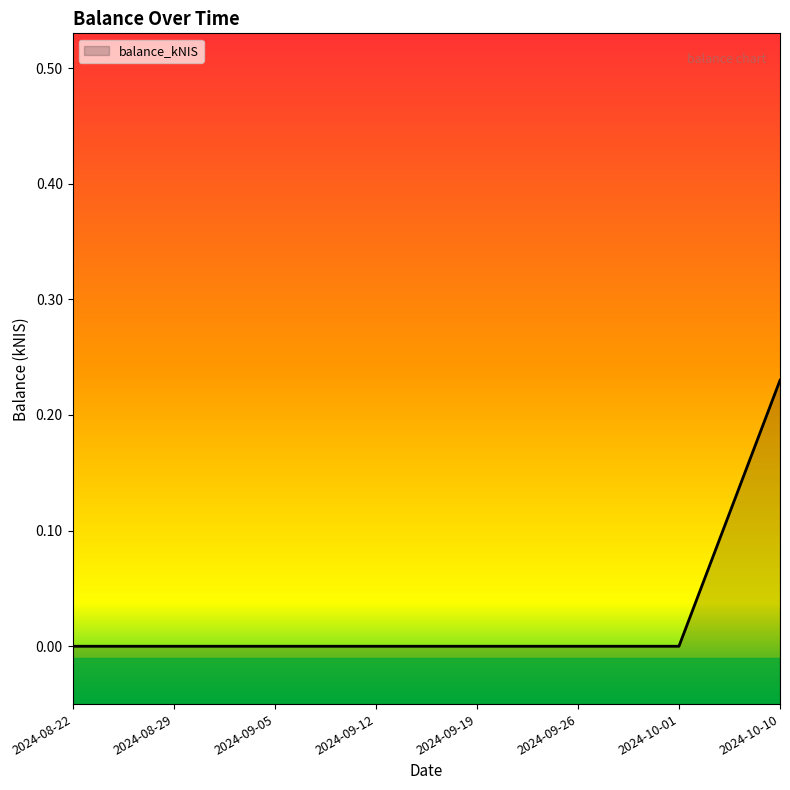

Where is the data nearest to the value 0?

2024-08-22